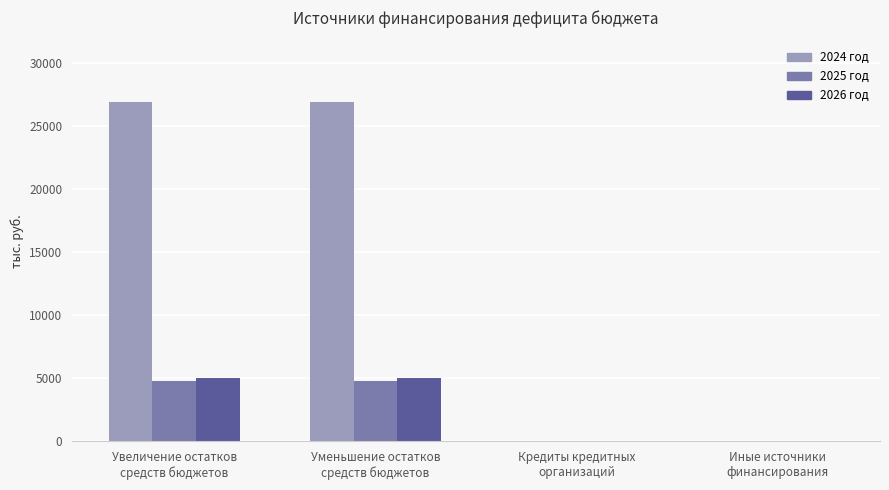

What is the sum of all 2024 год values?

53817.2